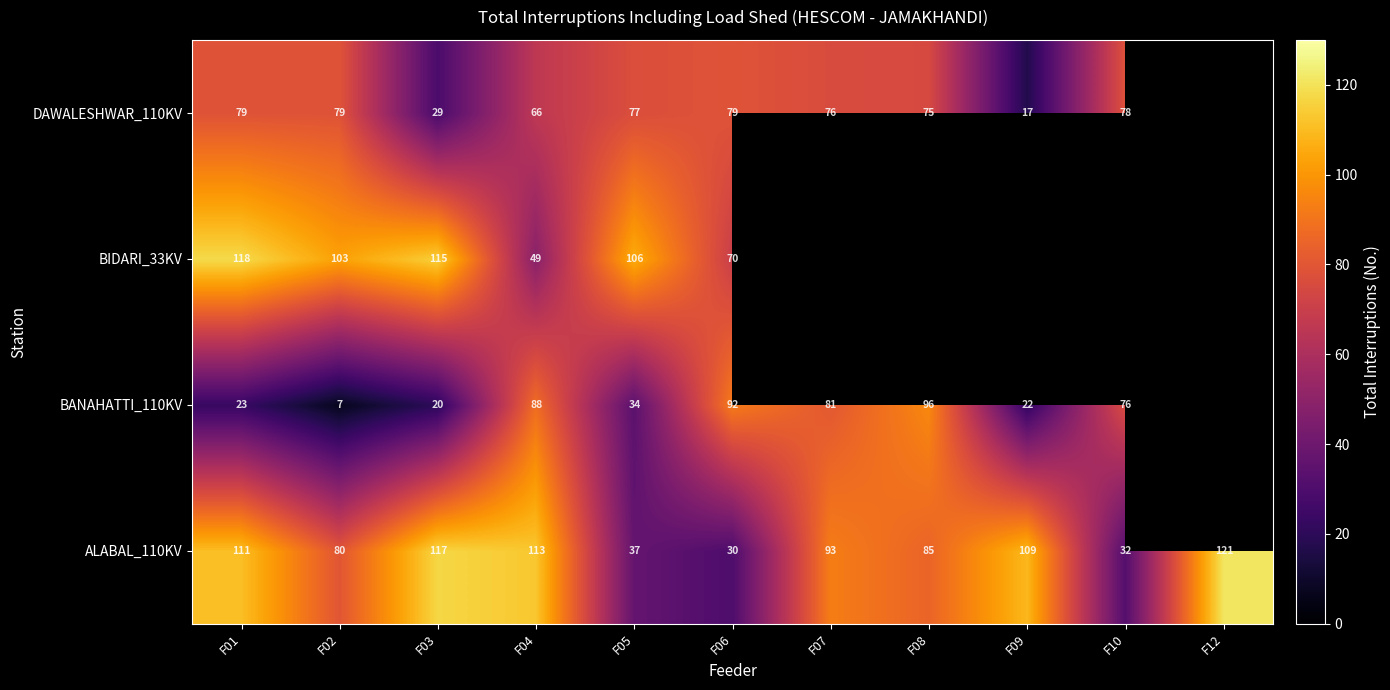

Which category has the highest value in the ALABAL_110KV series?

F12